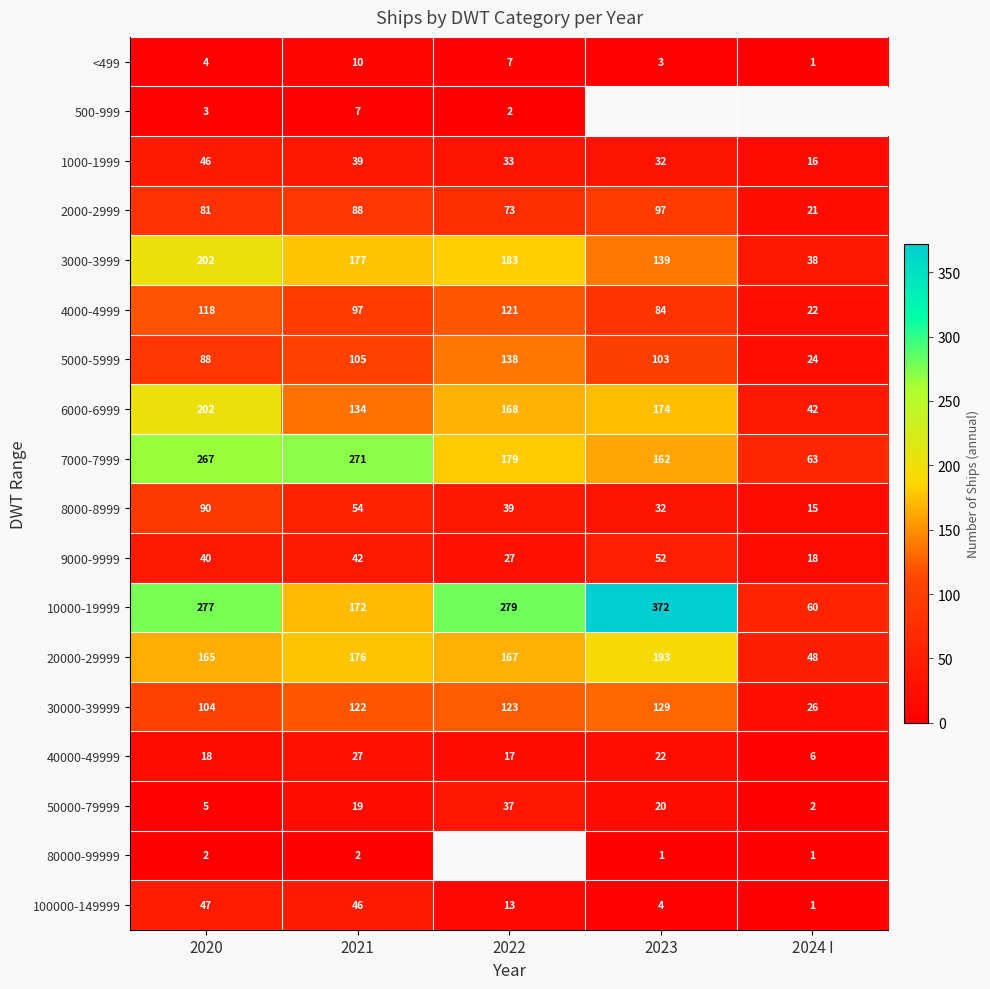

At how many categories does at least one series exceed 258?

4